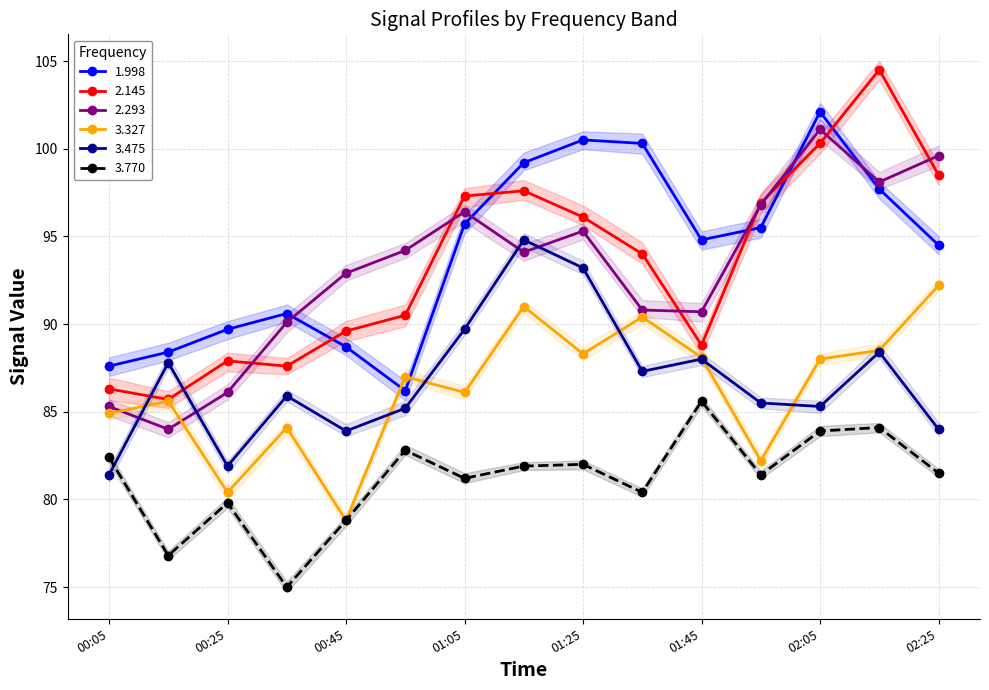

The 3.475 series shows 81.9 at 1996/04/12 00:25. True or false?

True